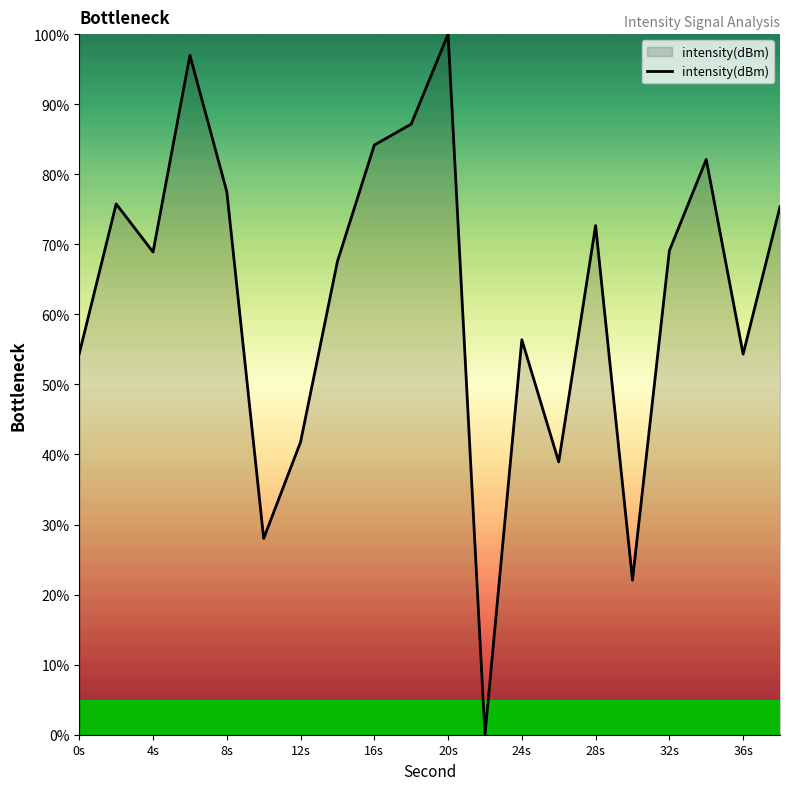

What is the greatest value displayed?

100.0